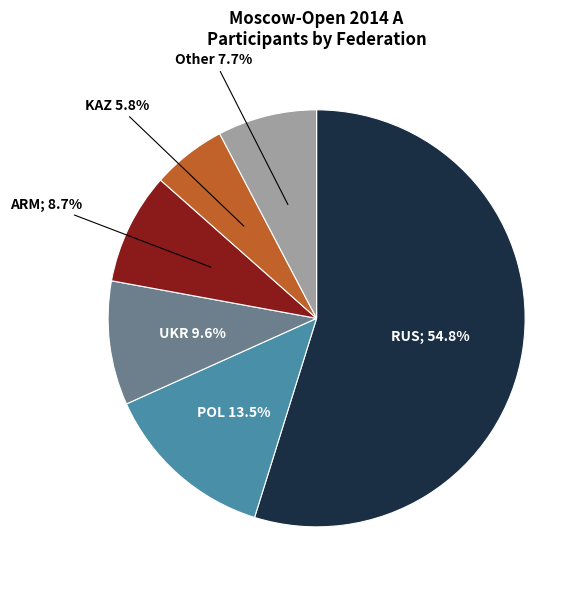

Is there any slice that represents more than half of the pie?

Yes